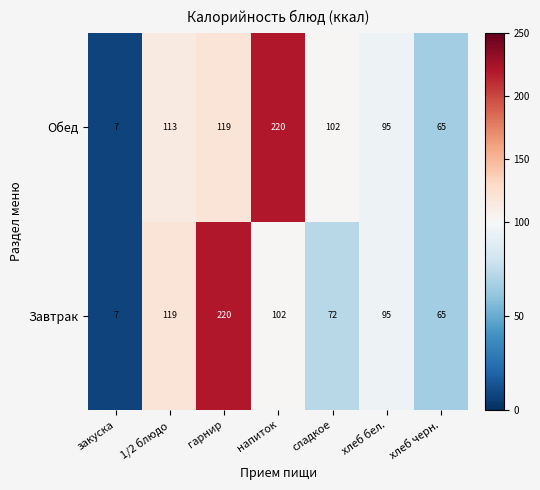

Between напиток and хлеб бел., which series saw the biggest shift?

Обед